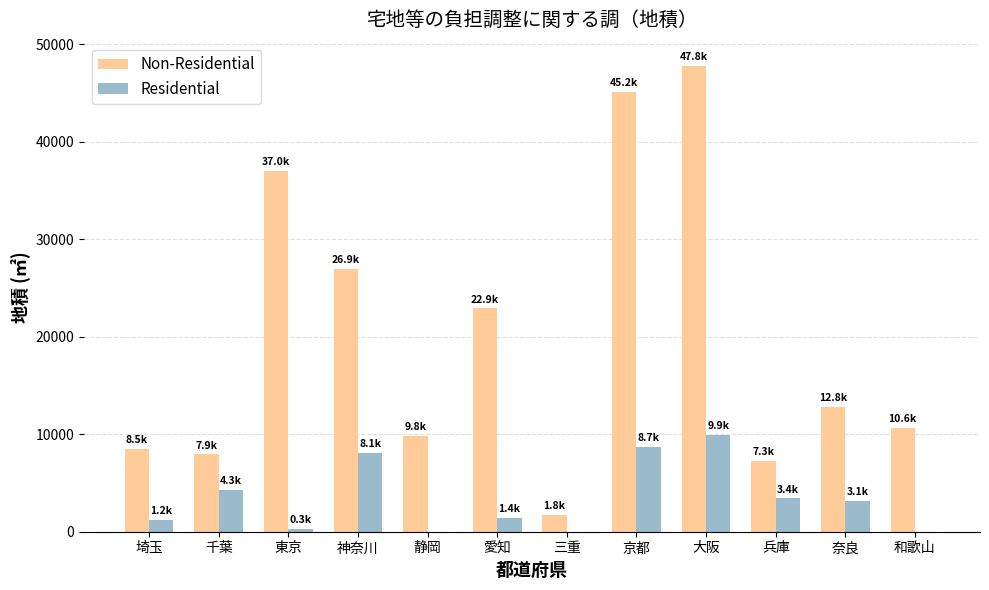

At which category does the chart reach its peak across all series?

大阪